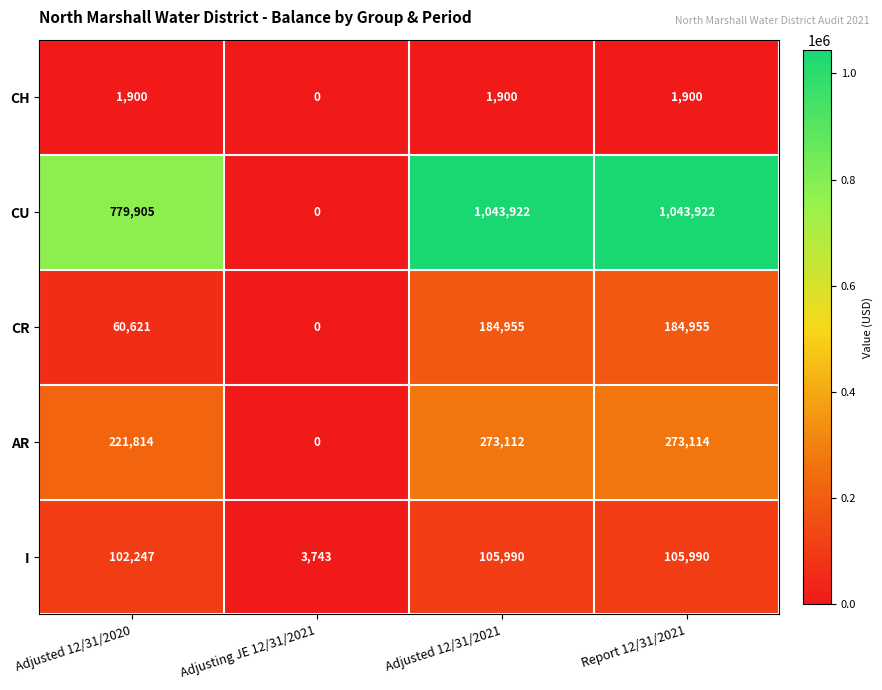

How many categories are shown in the chart?

4